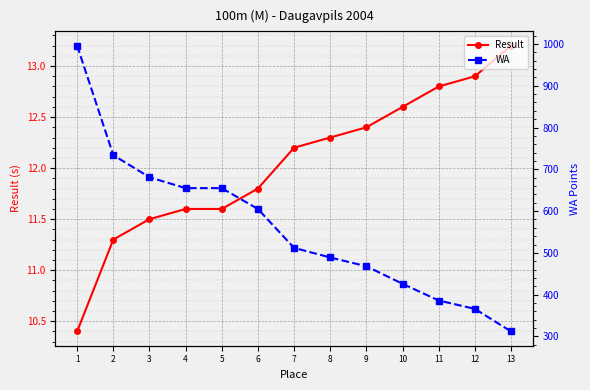

Between 4 and 5, which series saw the biggest shift?

Result